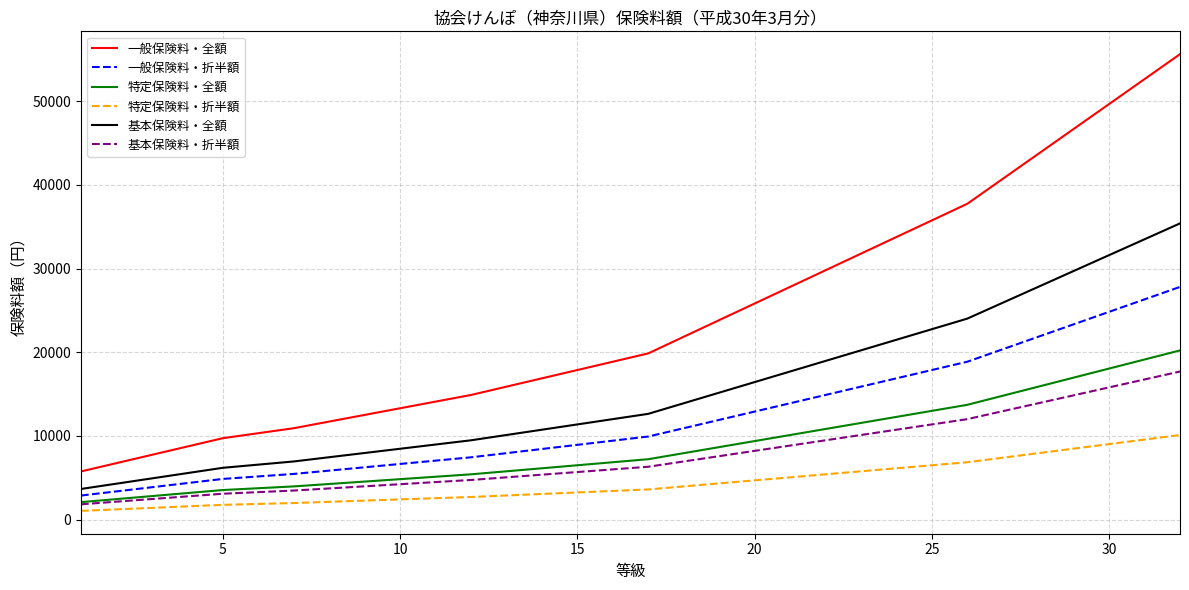

What is the maximum value shown in the chart?

55608.0